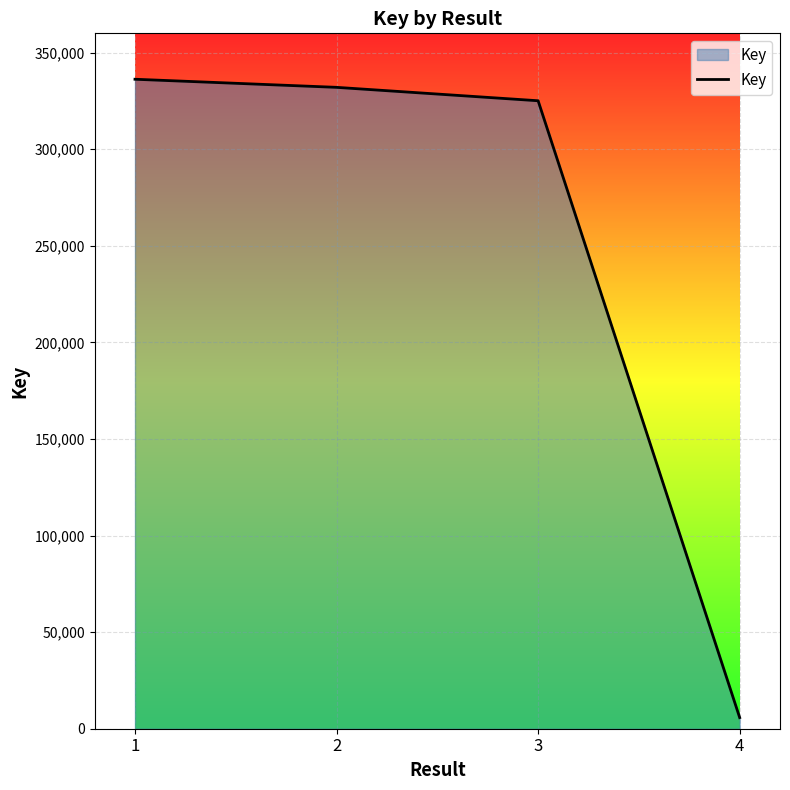

How many series are shown in this chart?

1